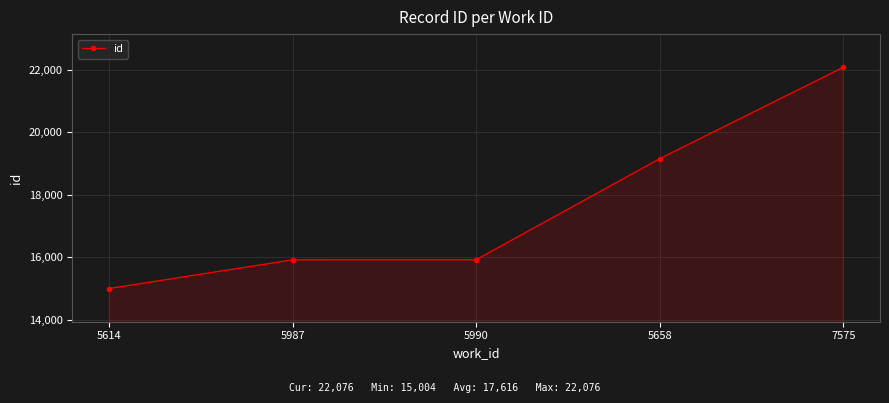

What is the change in value from 5987 to 5658?

+3232